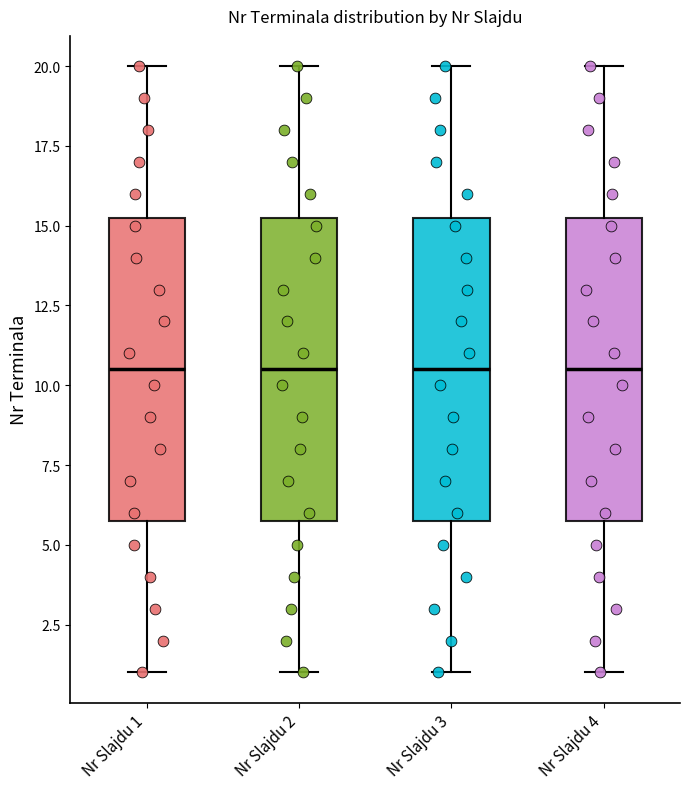

Reading left to right, read every box against the y-axis: the position of its median line, the range the box covers, and the ends of its whiskers. The values are not printed on the chart, so give them approximately, as read against the axis.

Nr Slajdu 1: median 10.5, box 6.0 to 15.5, whiskers 1.0 to 20.0
Nr Slajdu 2: median 10.5, box 6.0 to 15.5, whiskers 1.0 to 20.0
Nr Slajdu 3: median 10.5, box 6.0 to 15.5, whiskers 1.0 to 20.0
Nr Slajdu 4: median 10.5, box 6.0 to 15.5, whiskers 1.0 to 20.0